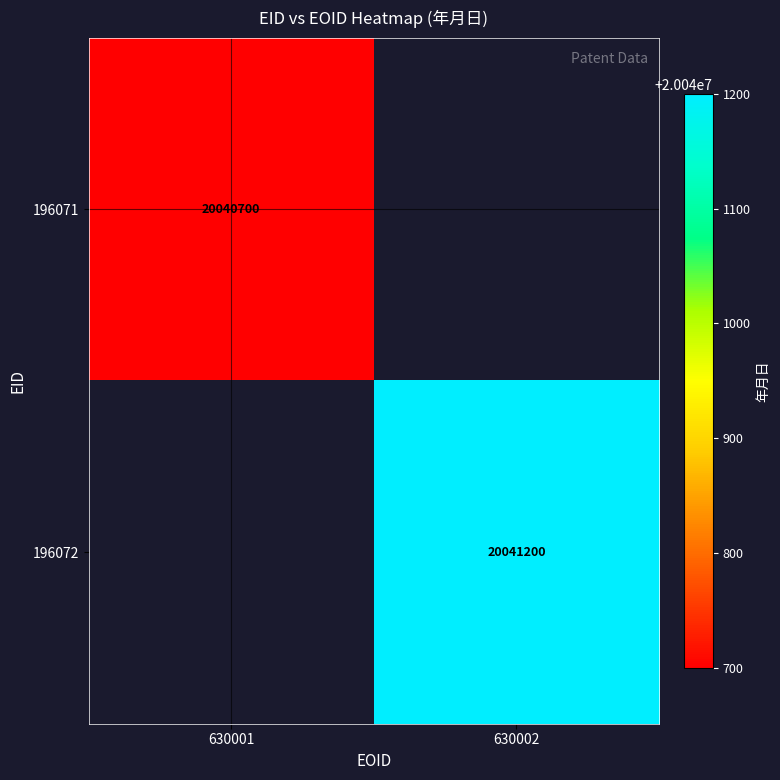

The 196072 series shows 20041200 at 630002. True or false?

True